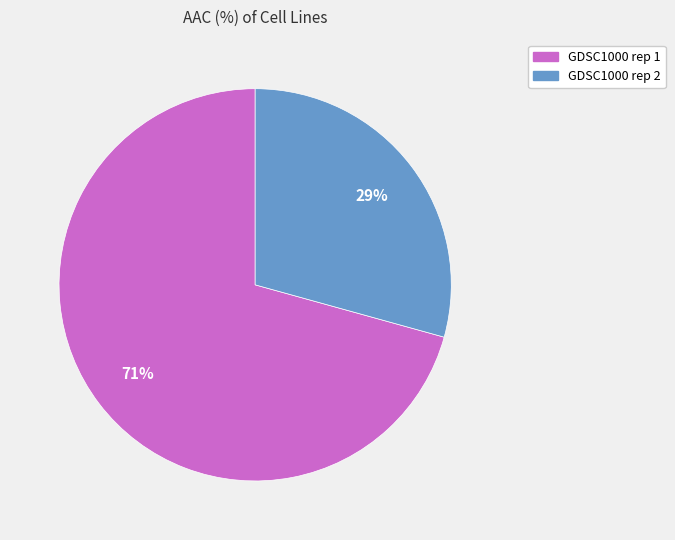

How many slices are in this pie chart?

2